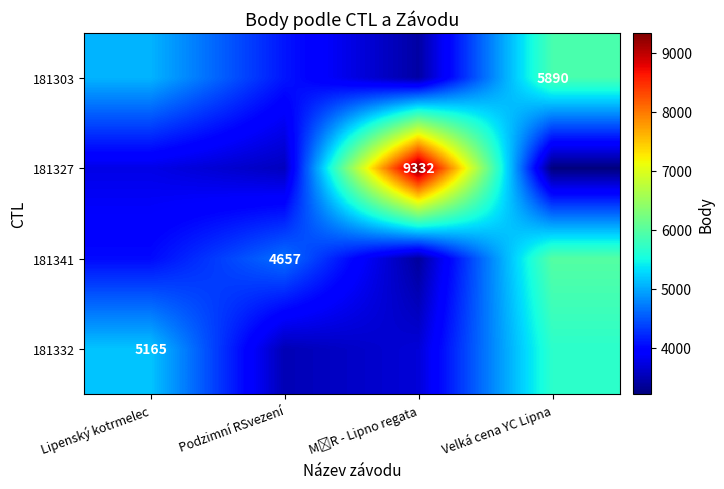

At which category does the chart reach its minimum across all series?

Velká cena YC Lipna